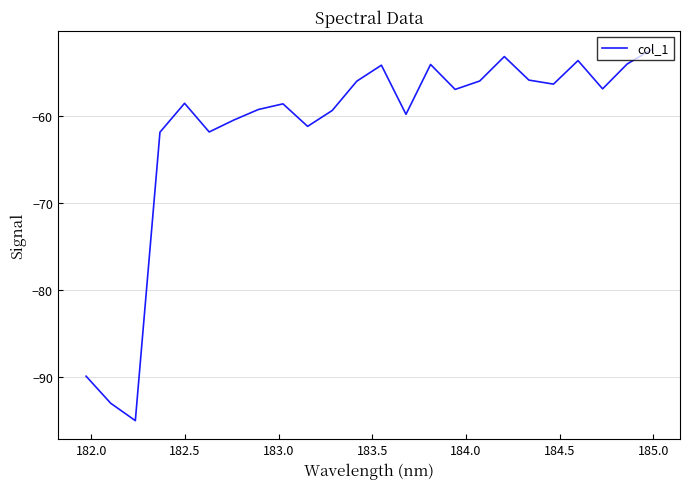

What is the greatest value displayed?

-52.4